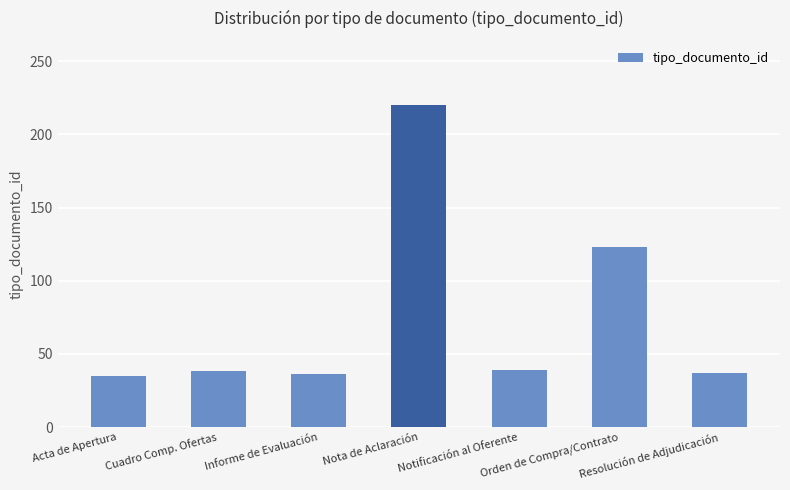

What is the difference between the second highest and second lowest values?

87